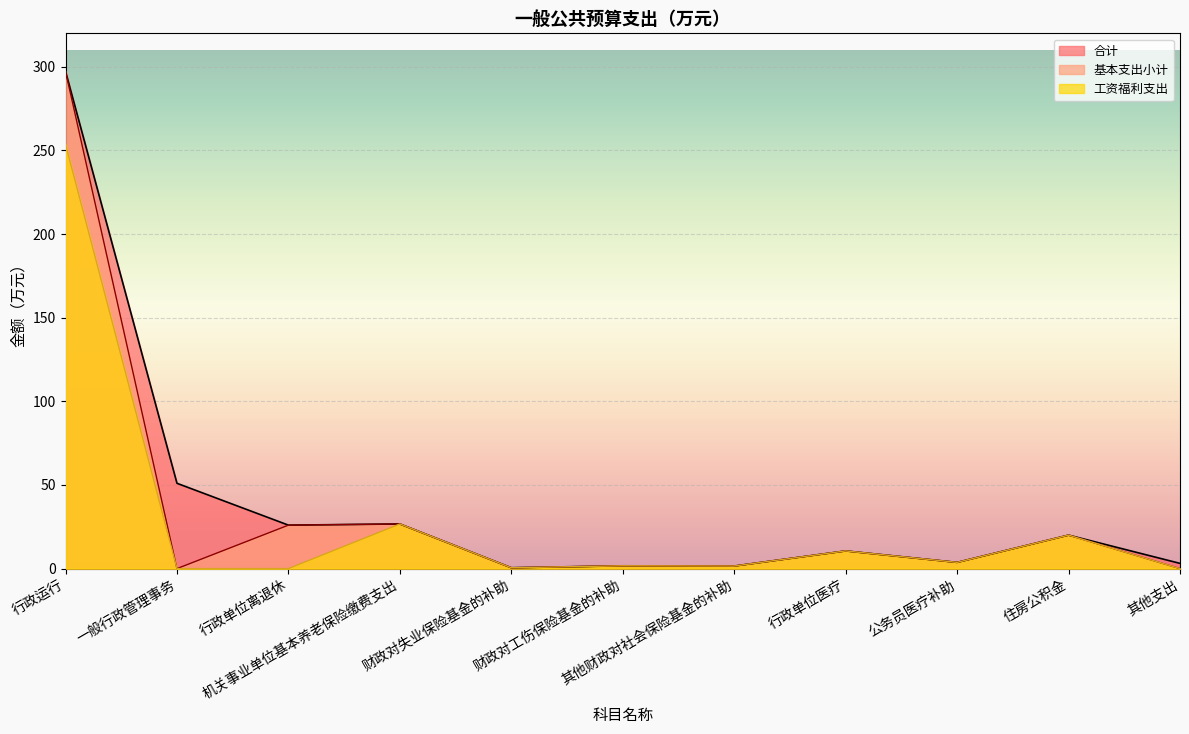

Where does the 工资福利支出 series first go above 1?

行政运行